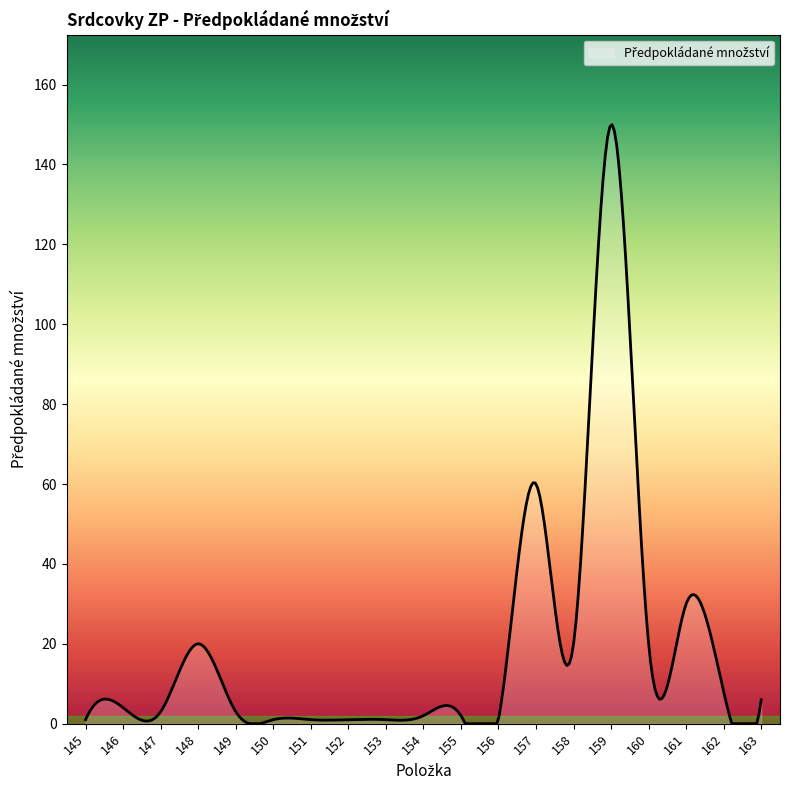

What is the maximum value shown in the chart?

150.0